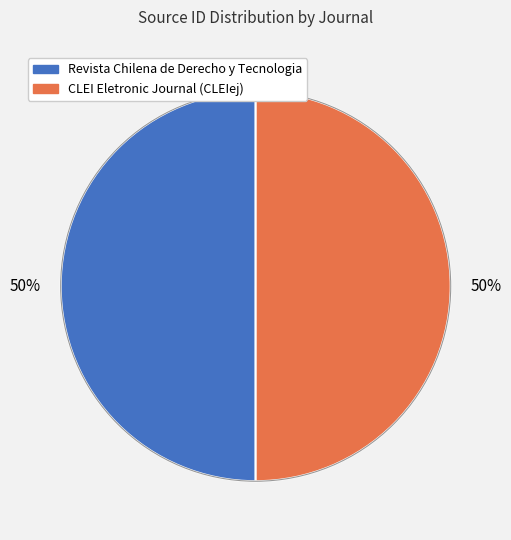

To the nearest percent, what portion does Revista Chilena de Derecho y Tecnologia represent?

50%